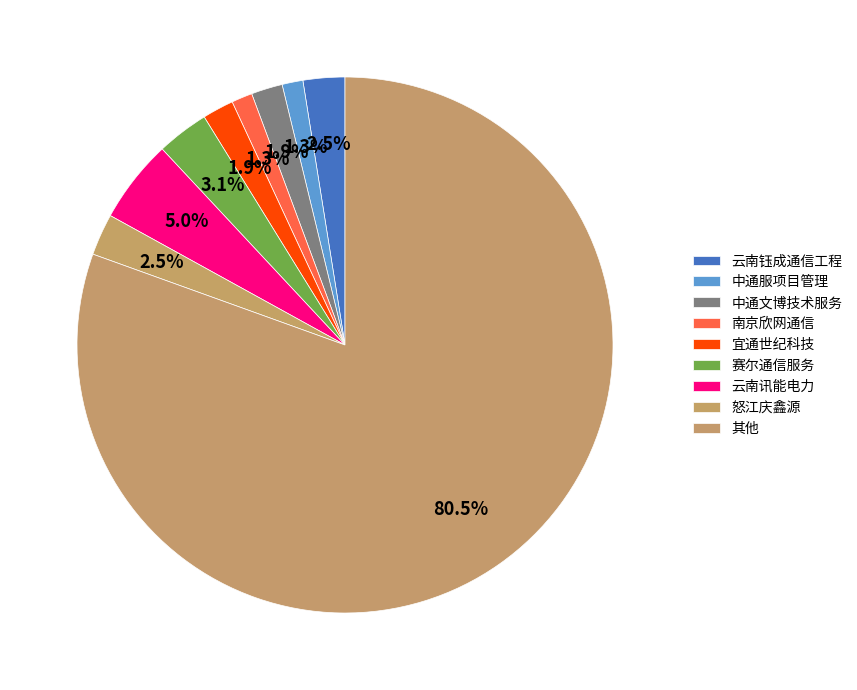

Which category has the biggest portion of the pie?

其他